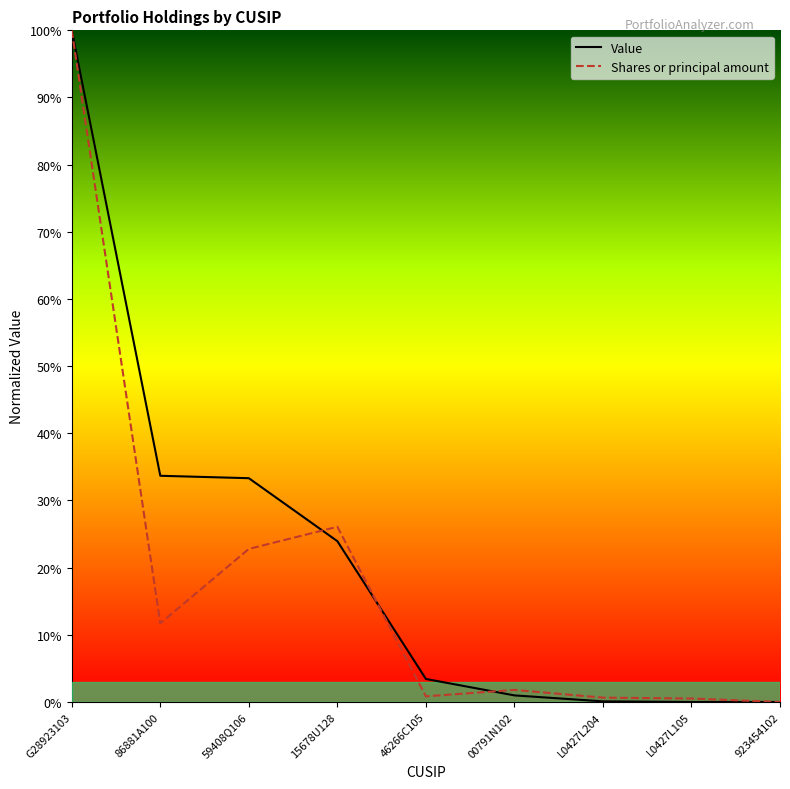

At how many categories does at least one series exceed 0?

8